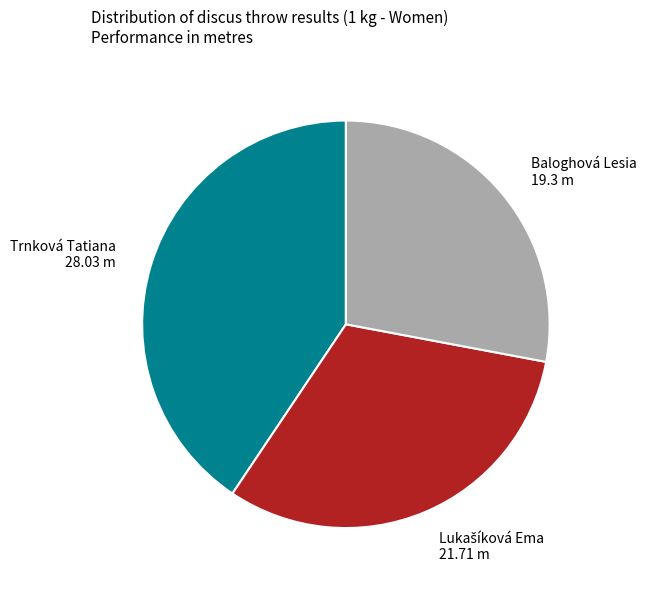

True or false: Trnková Tatiana accounts for 35% of the total.

False